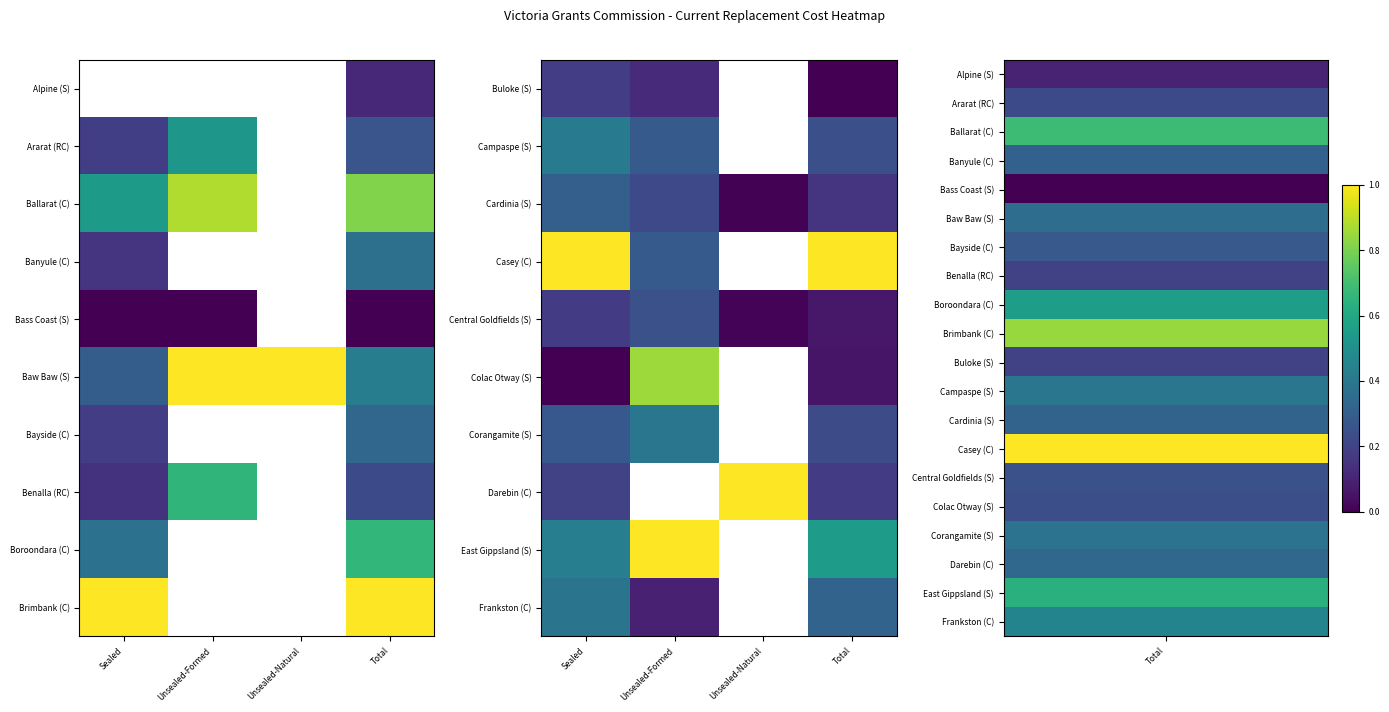

True or false: Darebin (C) has a value of 0.2 at Sealed.

True